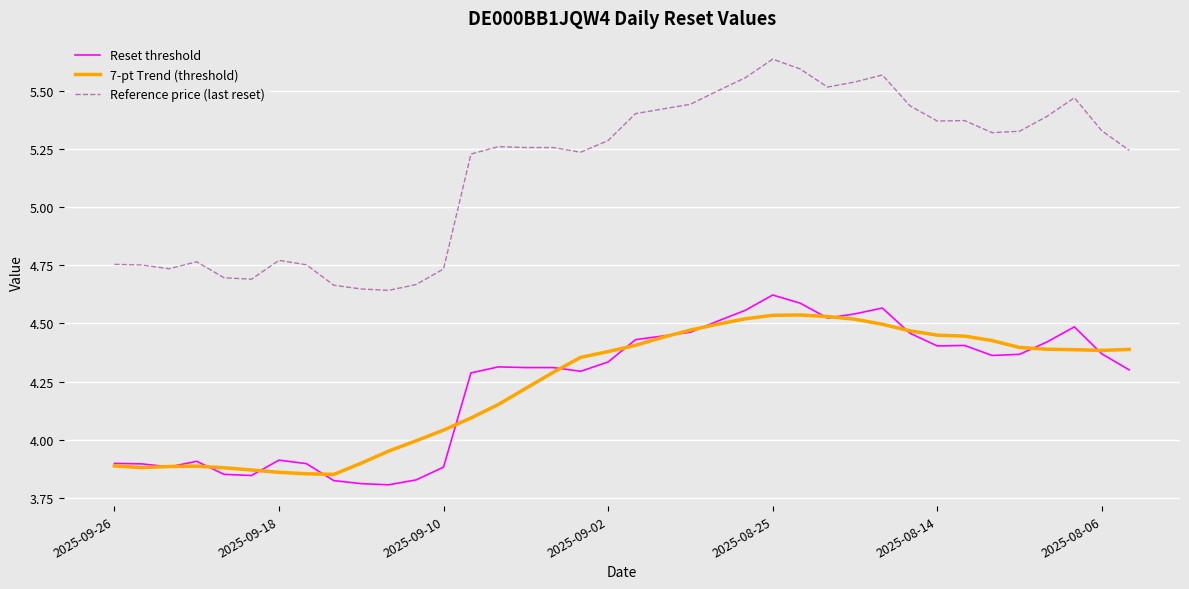

List the series in order of their peak value, lowest first.

7-pt Trend (threshold), Reset threshold, Reference price (last reset)